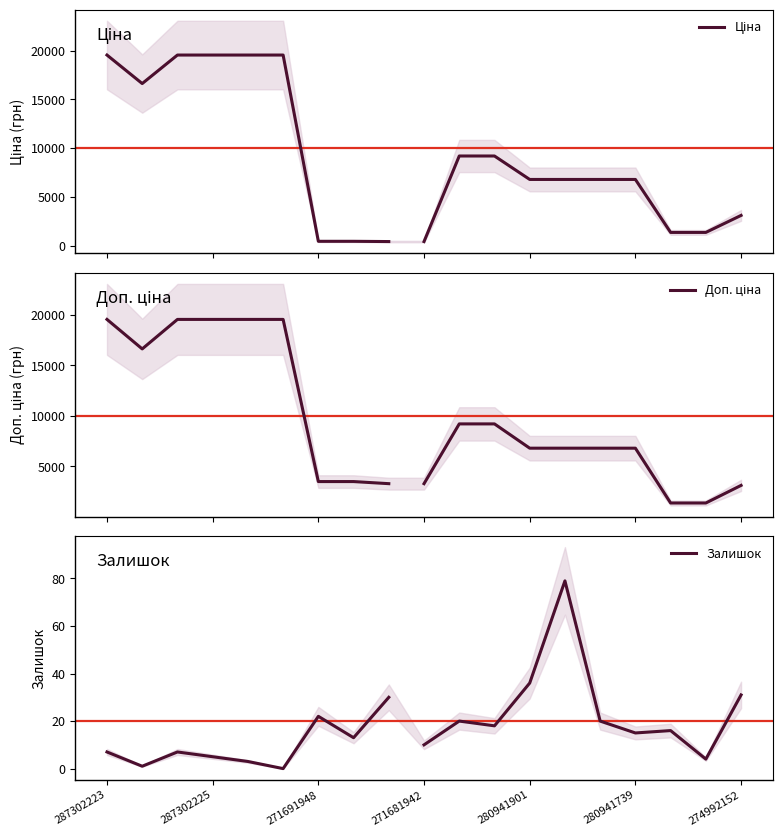

Which series has the largest total across all categories?

Доп. ціна